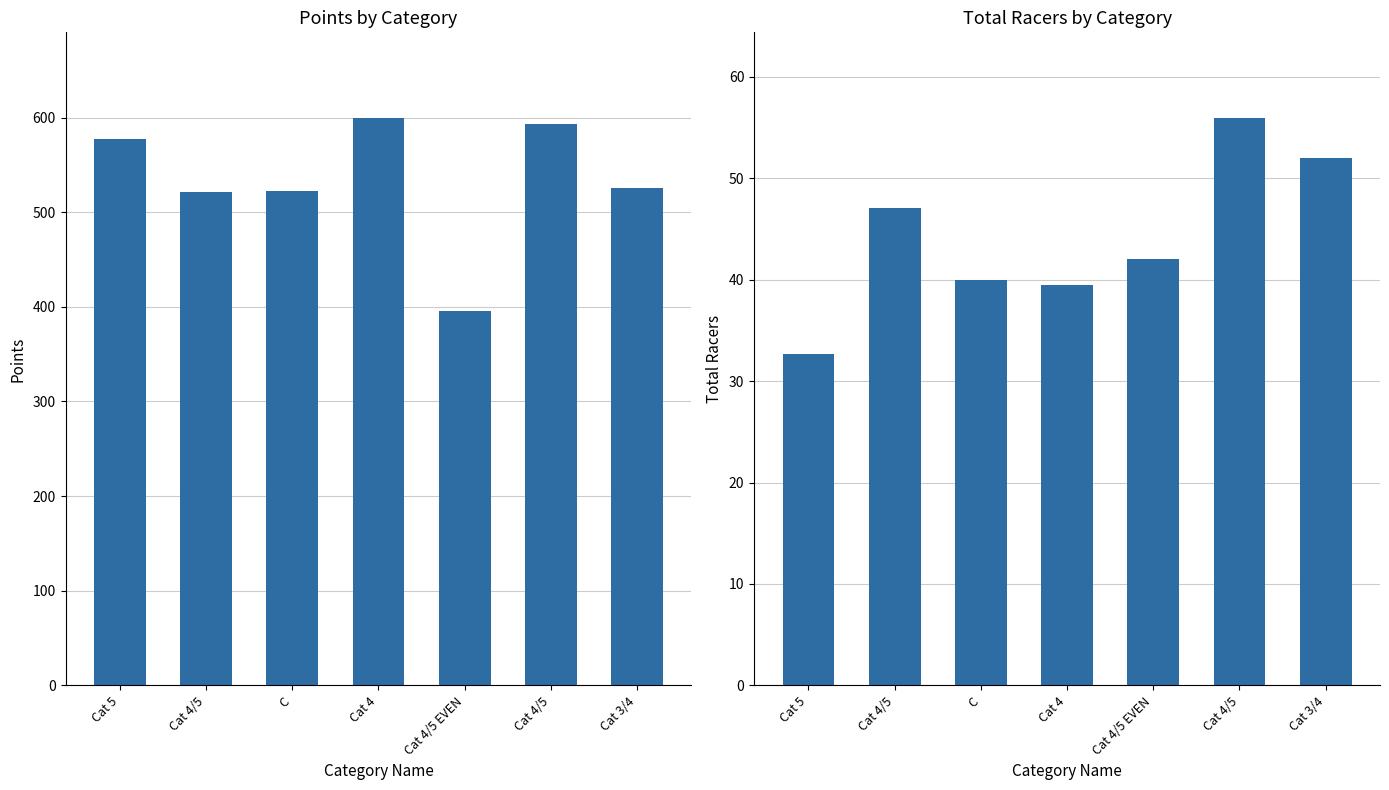

At C, list the series in order from smallest to largest.

Total Racers, Points